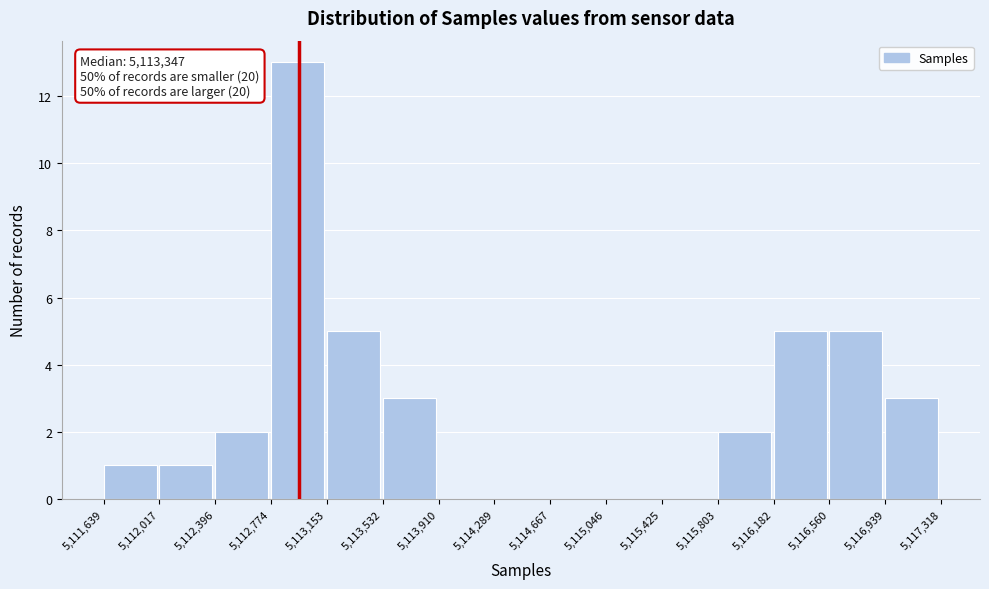

Over which range of the x-axis is the bar tallest?

5,112,774 to 5,113,153